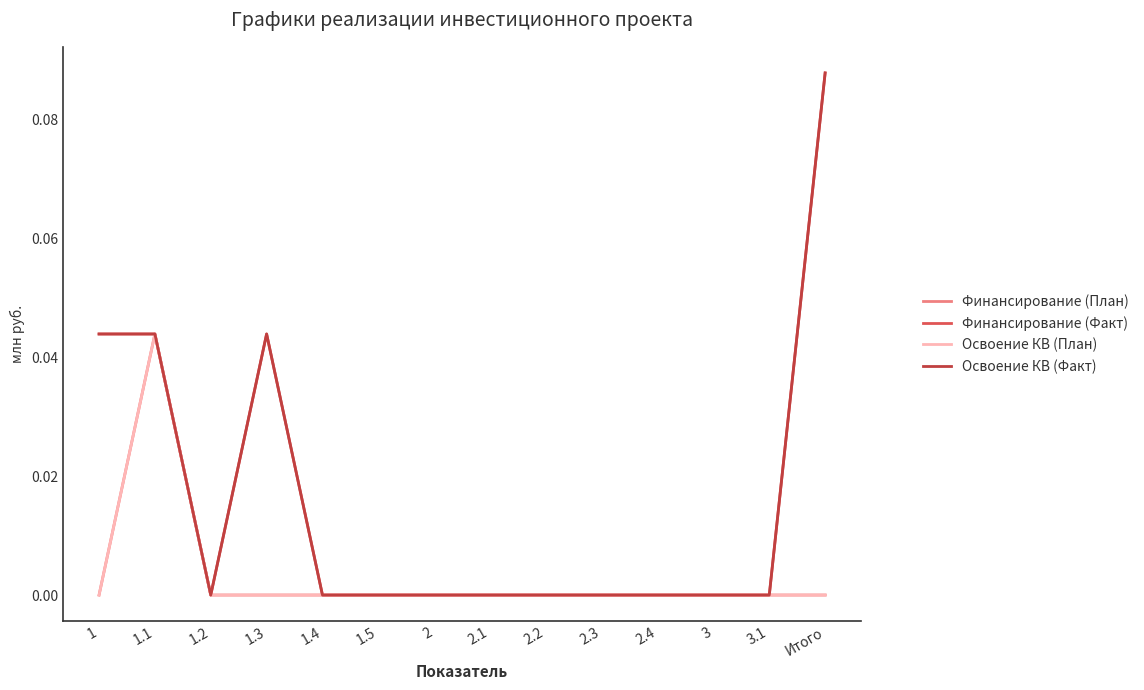

Does the chart display data point markers on the line(s)?

No